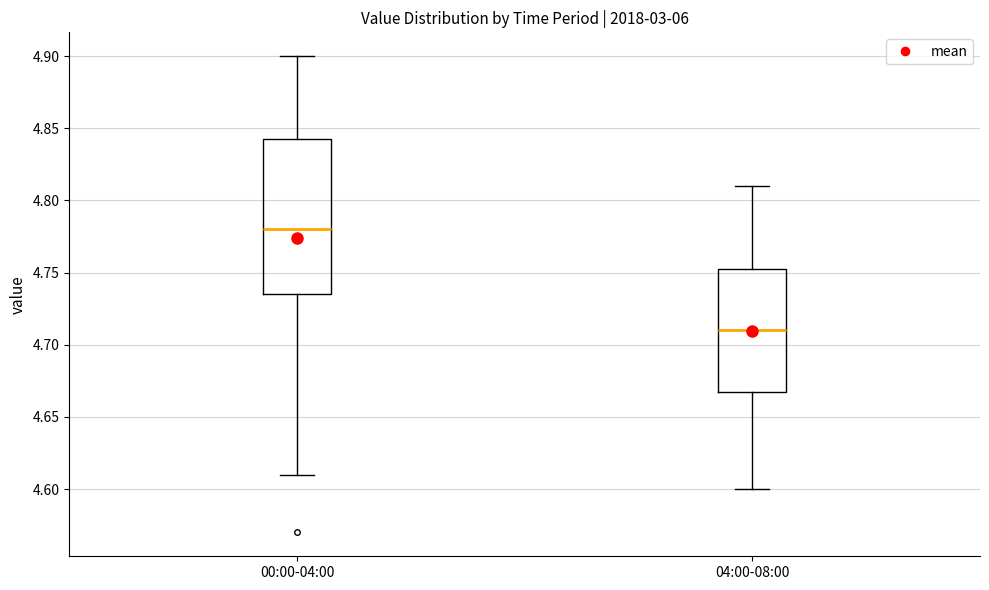

Where does the lower whisker of the box for 04:00-08:00 end on the y-axis? The values are not printed on the chart, so give them approximately, as read against the axis.

4.600